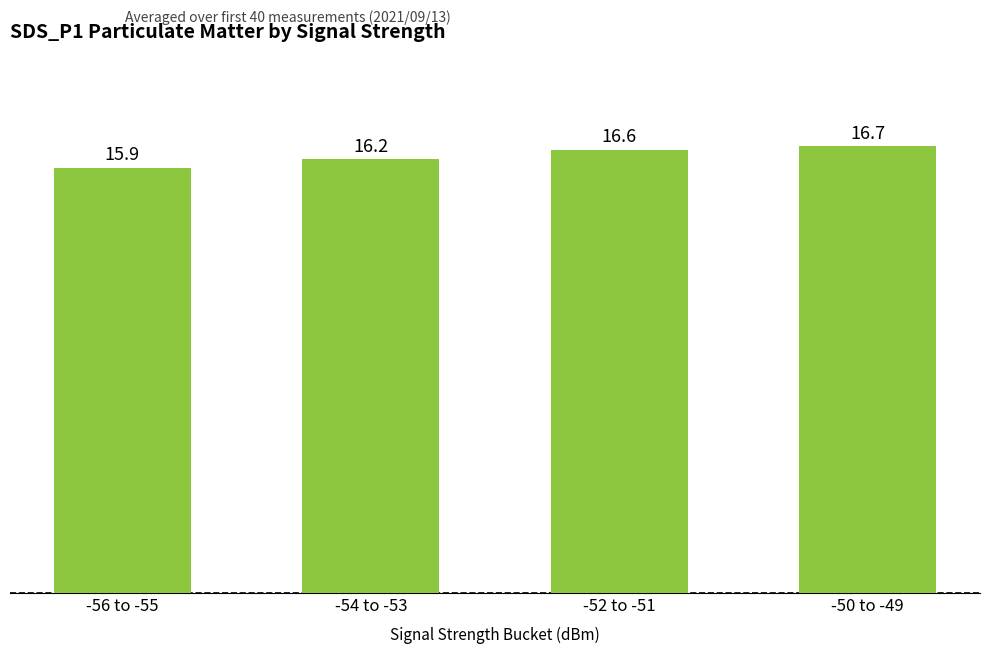

Does the chart contain stacked bars?

No